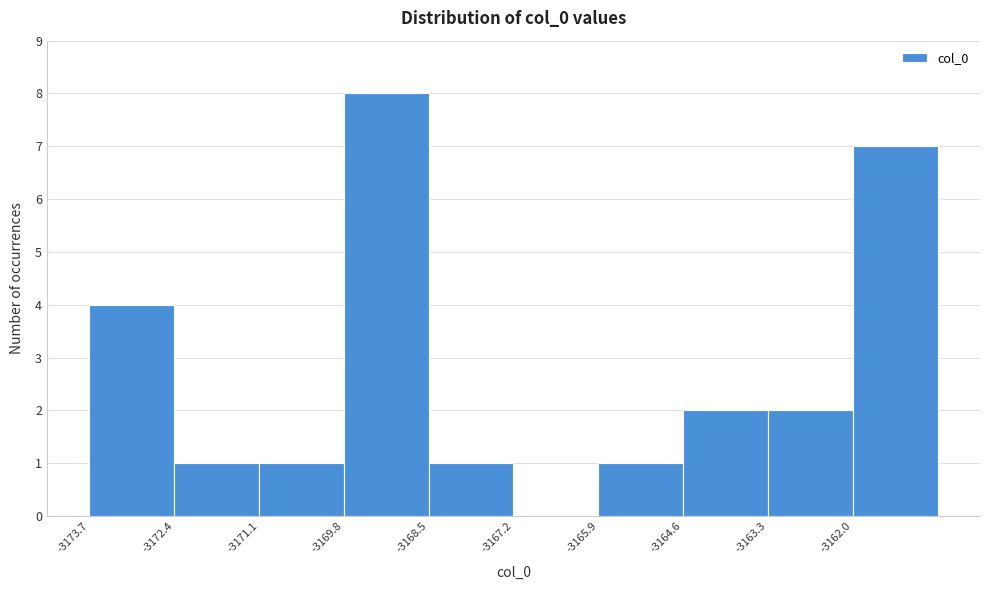

Reading left to right, list every bar in this chart as the range it spans on the x-axis followed by its height. Neither the bar edges nor the heights are printed on the chart, so give them approximately, as read against the axes.

-3173.8 to -3172.4: 4
-3172.4 to -3171.0: 1
-3171.0 to -3169.8: 1
-3169.8 to -3168.4: 8
-3168.4 to -3167.2: 1
-3167.2 to -3165.8: 0
-3165.8 to -3164.6: 1
-3164.6 to -3163.2: 2
-3163.2 to -3162.0: 2
-3162.0 to -3160.6: 7